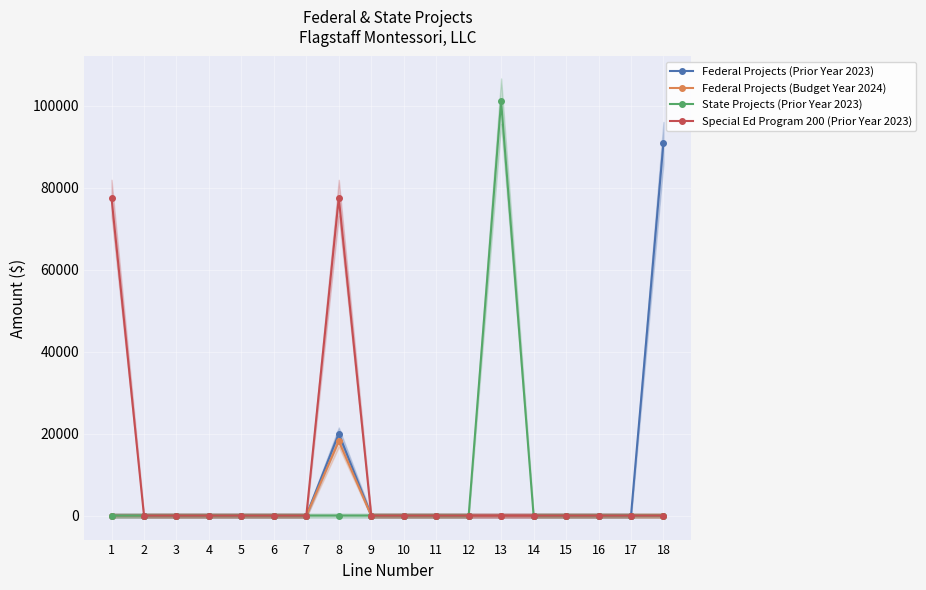

What is the difference between the second highest and second lowest values in the Federal Projects (Prior Year 2023) series?

20000